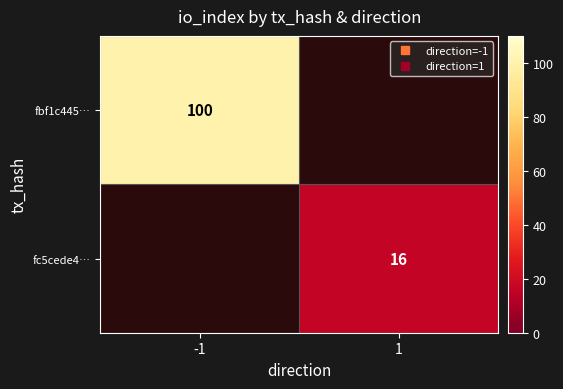

At how many categories does at least one series exceed 62?

1